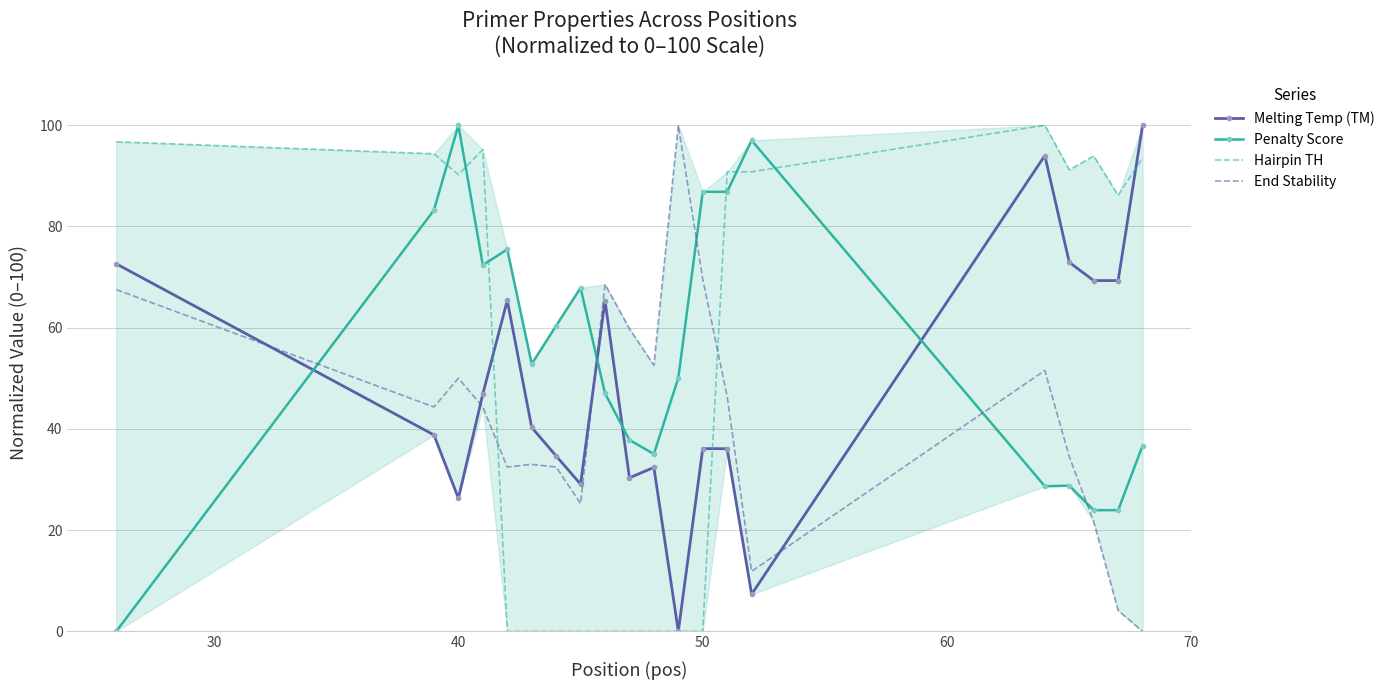

Rank the series by their maximum value, from highest to lowest.

Melting Temp (TM), Penalty Score, Hairpin TH, End Stability